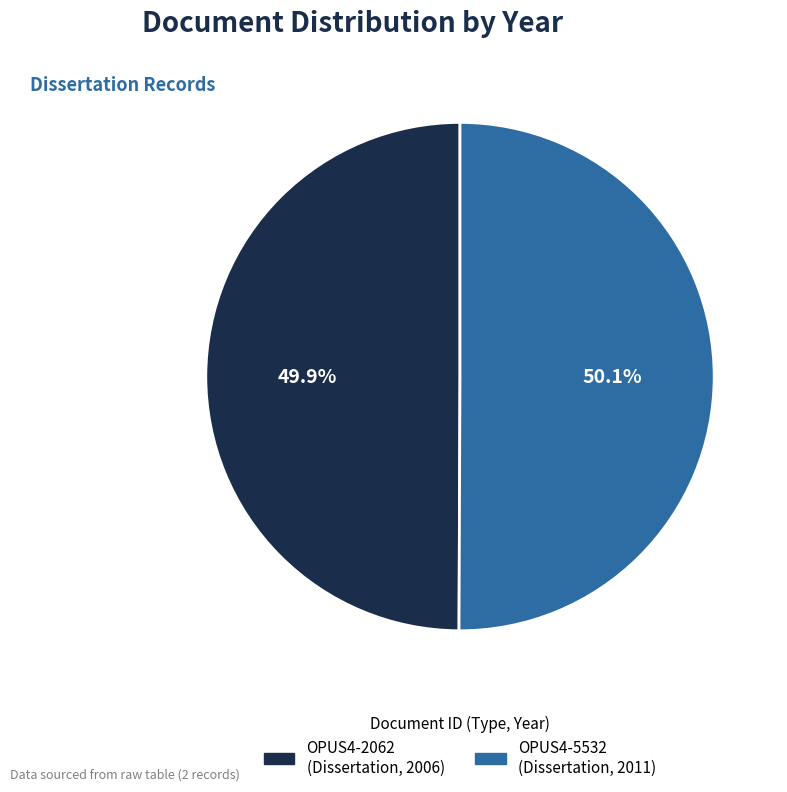

Is there a majority slice in this chart?

Yes